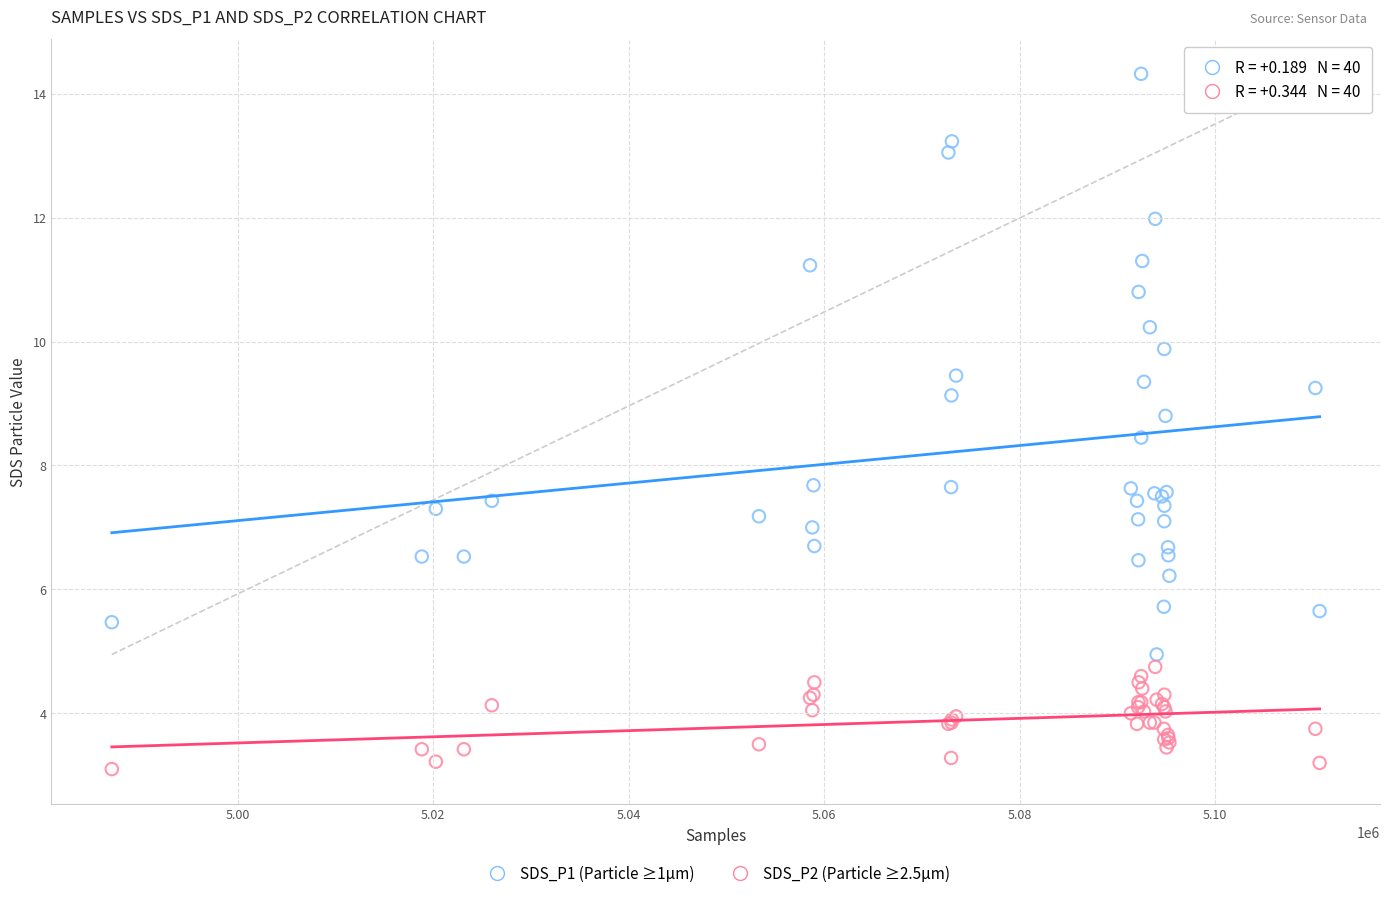

Which series contains the lowest Y value?

SDS_P2 (Particle ≥2.5µm)